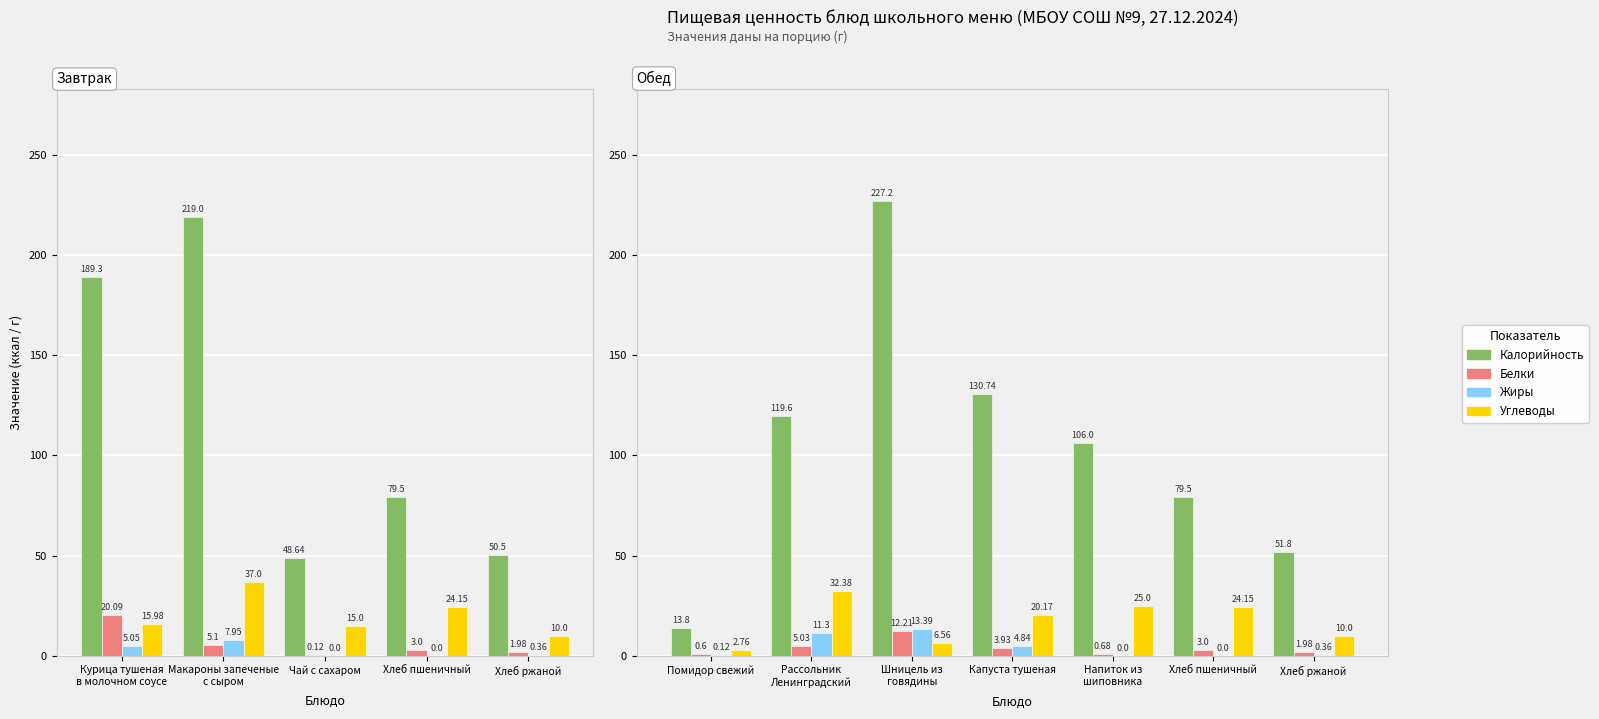

The Углеводы series shows 5.9 at Капуста тушеная. True or false?

False